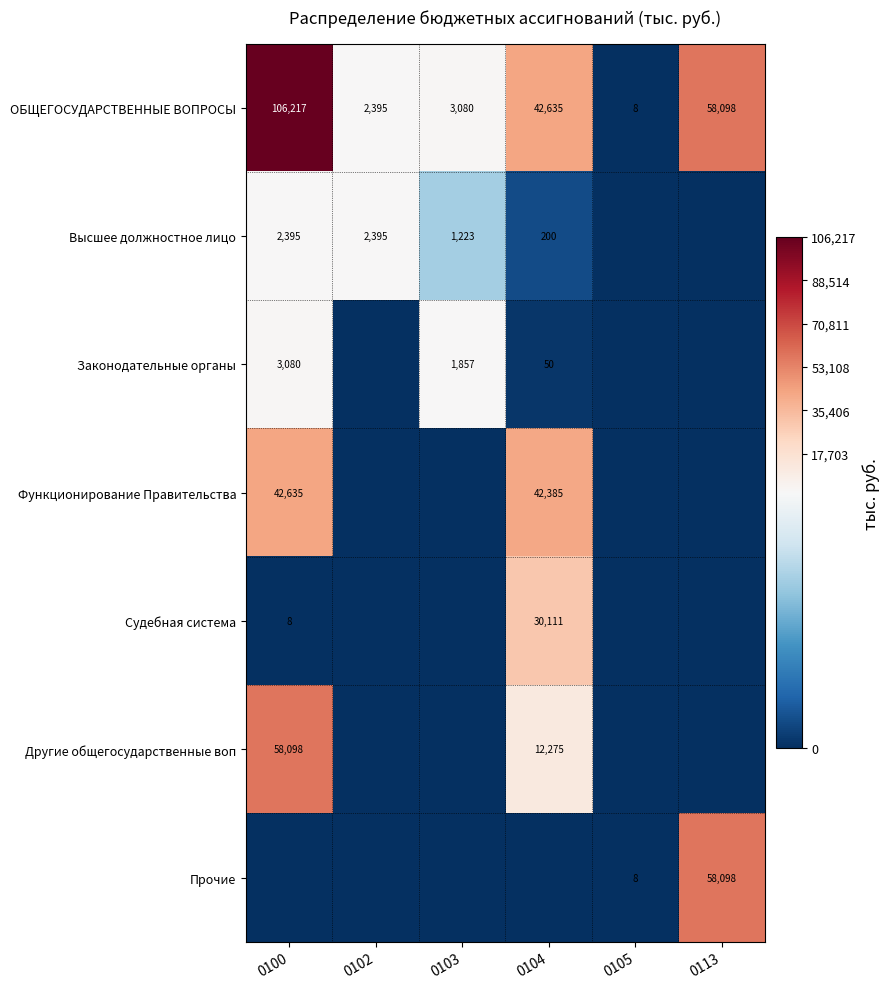

Is it true that Другие общегосударственные воп equals 12275 at 0104?

True